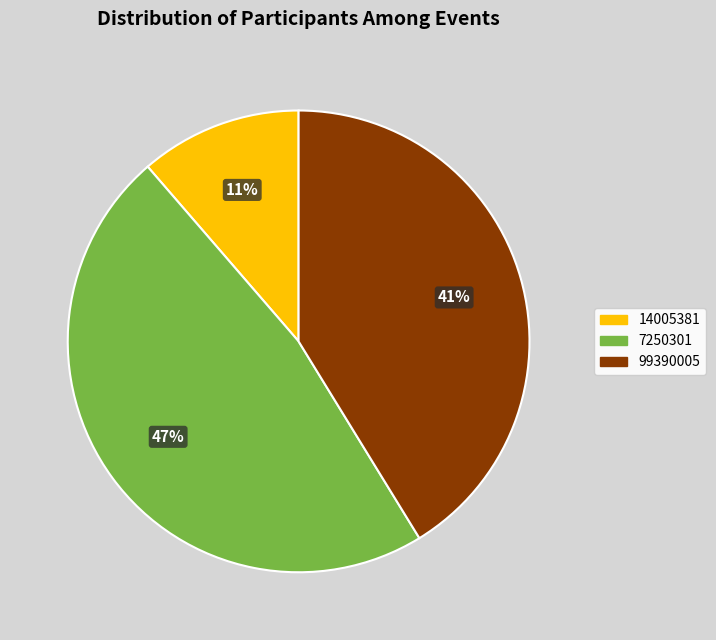

What is the ratio of the value at 14005381 to the value at 99390005?

0.3